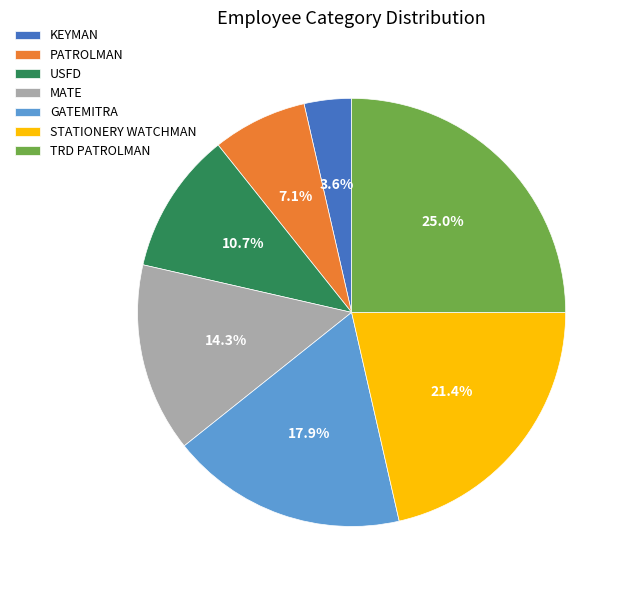

To the nearest percent, what portion does TRD PATROLMAN represent?

25%